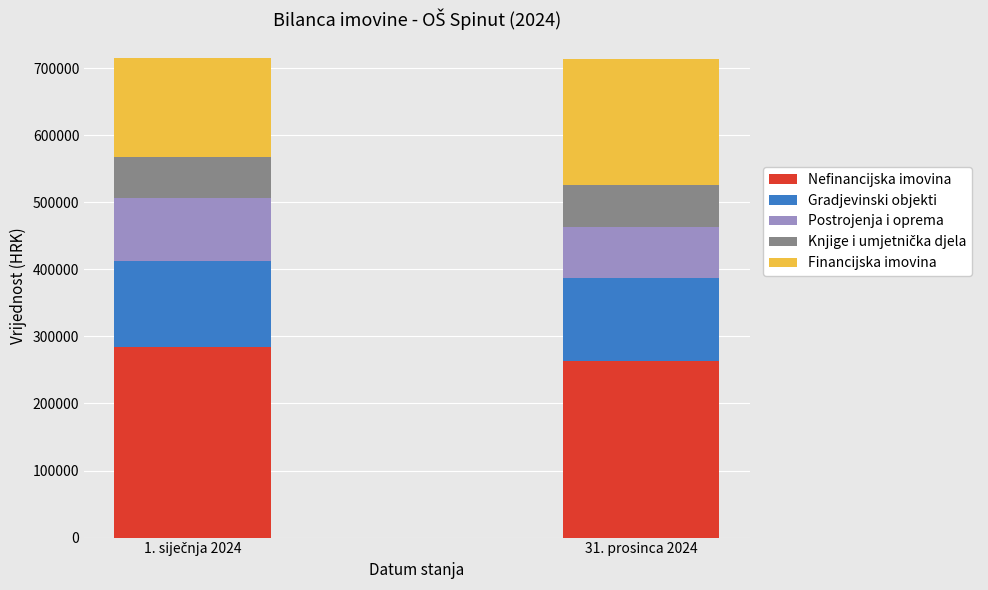

What is the difference between the maximum and minimum values in the Nefinancijska imovina series?

21038.5